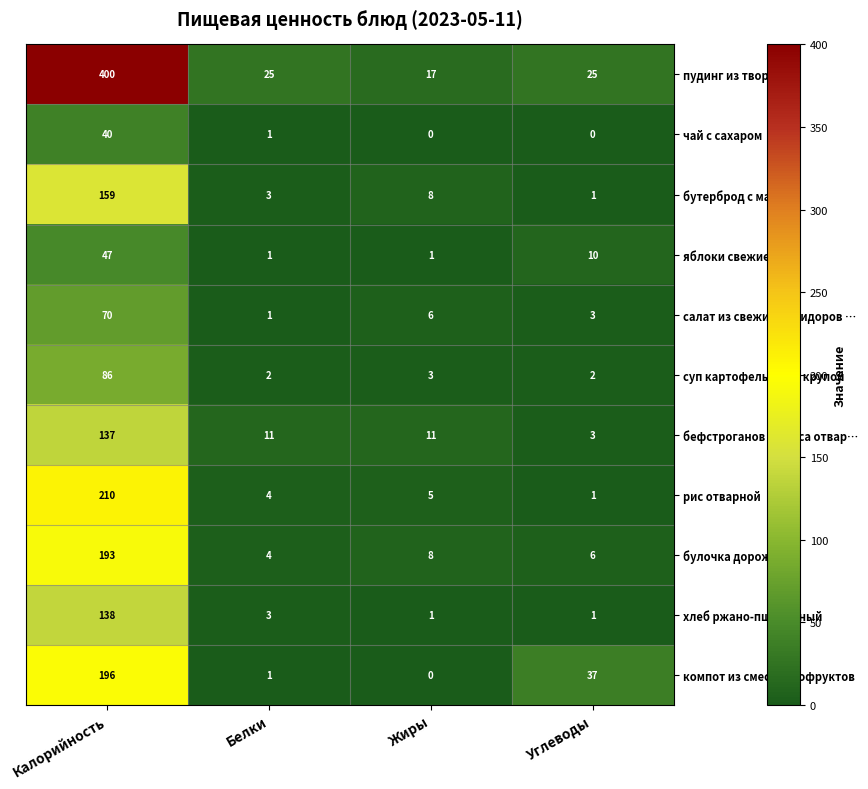

Rank the series by their maximum value, from highest to lowest.

пудинг из творога, рис отварной, компот из смеси сухофруктов, булочка дорожная, бутерброд с маслом, хлеб ржано-пшеничный, бефстроганов из мяса отвар…, суп картофельный с крупой, салат из свежих помидоров …, яблоки свежие, чай с сахаром